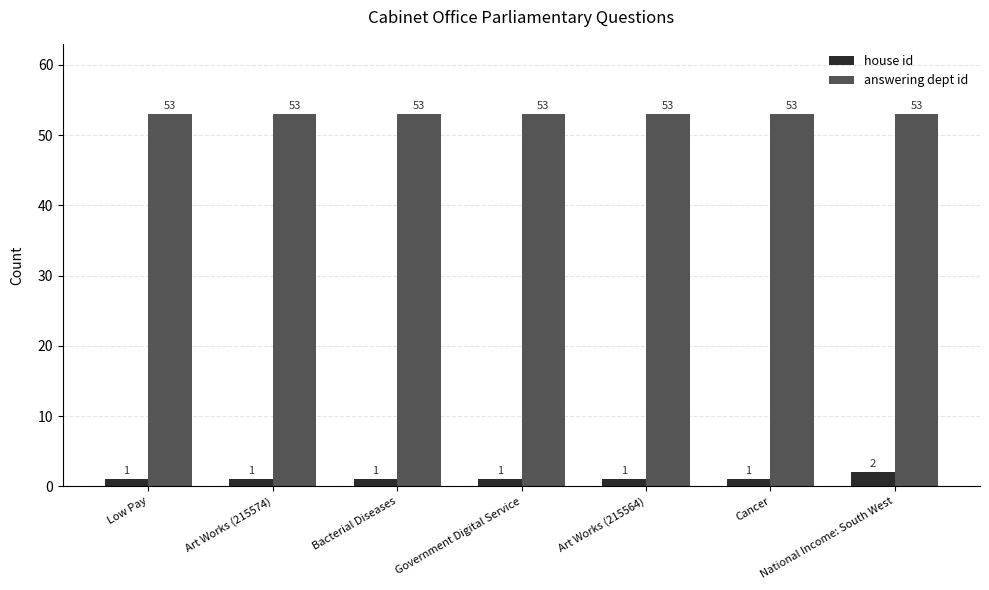

True or false: answering dept id has a value of 53 at Government Digital Service.

True